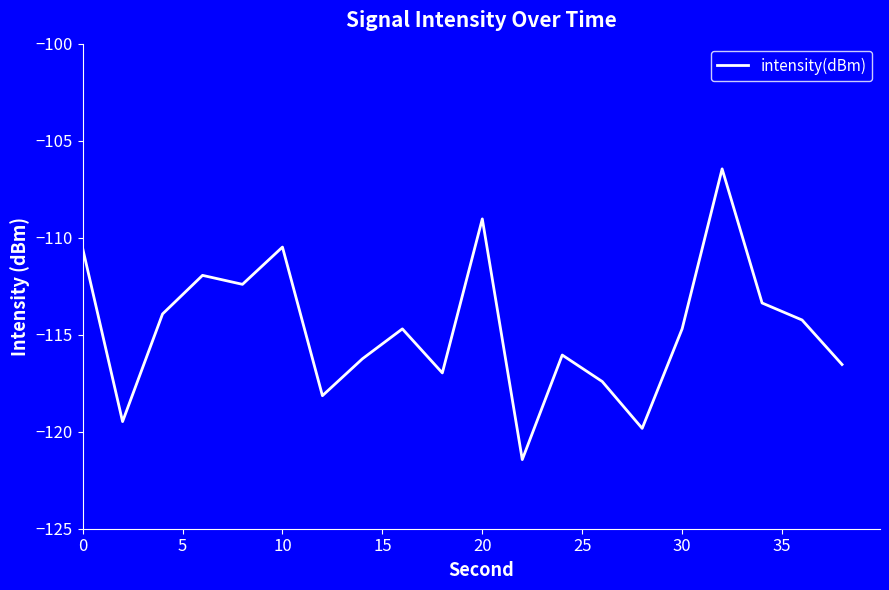

What is the difference between the maximum and minimum values?

15.0